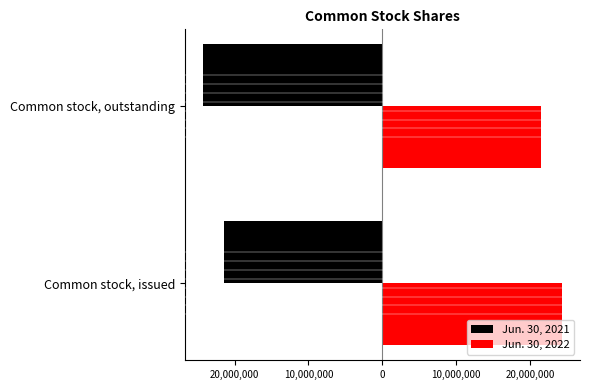

What are all the series names shown in the legend?

Jun. 30, 2021, Jun. 30, 2022